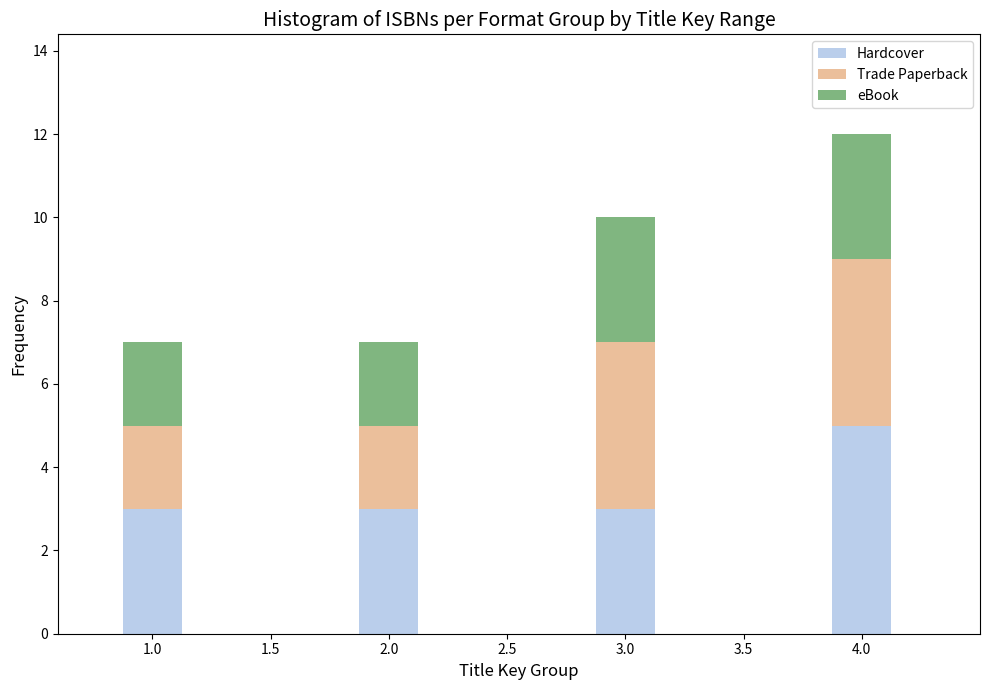

Reading left to right, list the values for the Hardcover series.

3	3	3	5